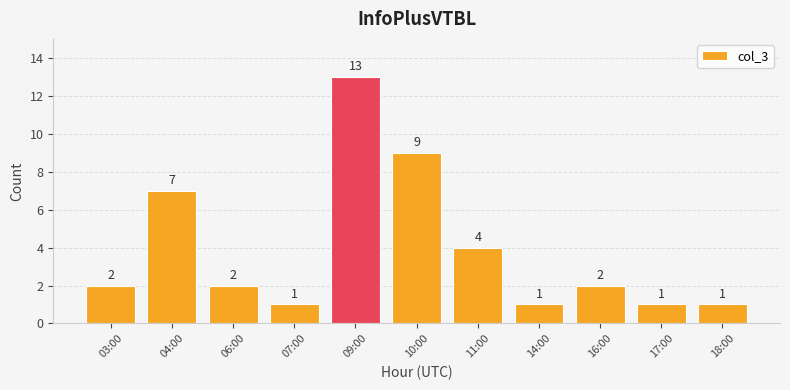

What is the difference between the second highest and second lowest values?

8